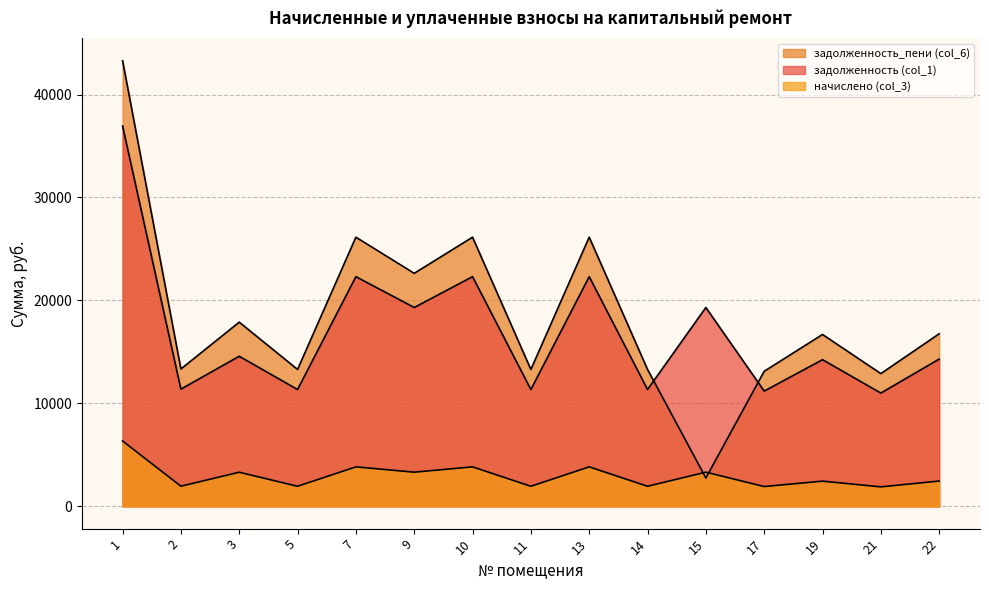

At which category does начислено (col_3) reach its first local peak?

3